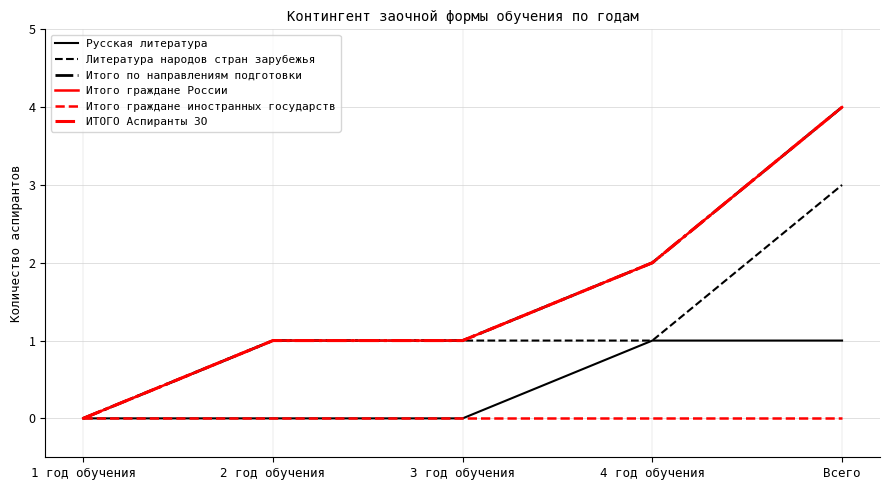

Rank the series at 4 год обучения from highest to lowest value.

Итого по направлениям подготовки, Итого граждане России, ИТОГО Аспиранты ЗО, Русская литература, Литература народов стран зарубежья, Итого граждане иностранных государств